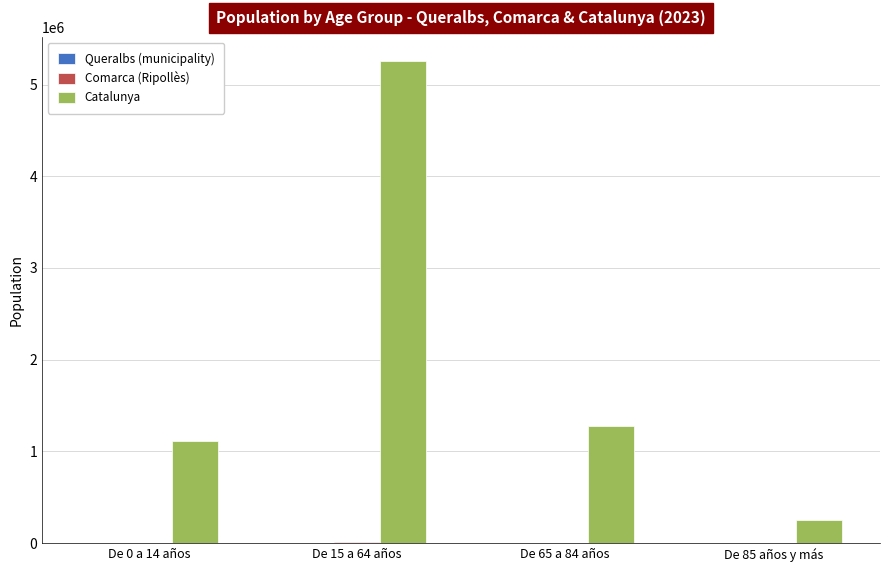

What is the highest value of the Catalunya series?

5255889